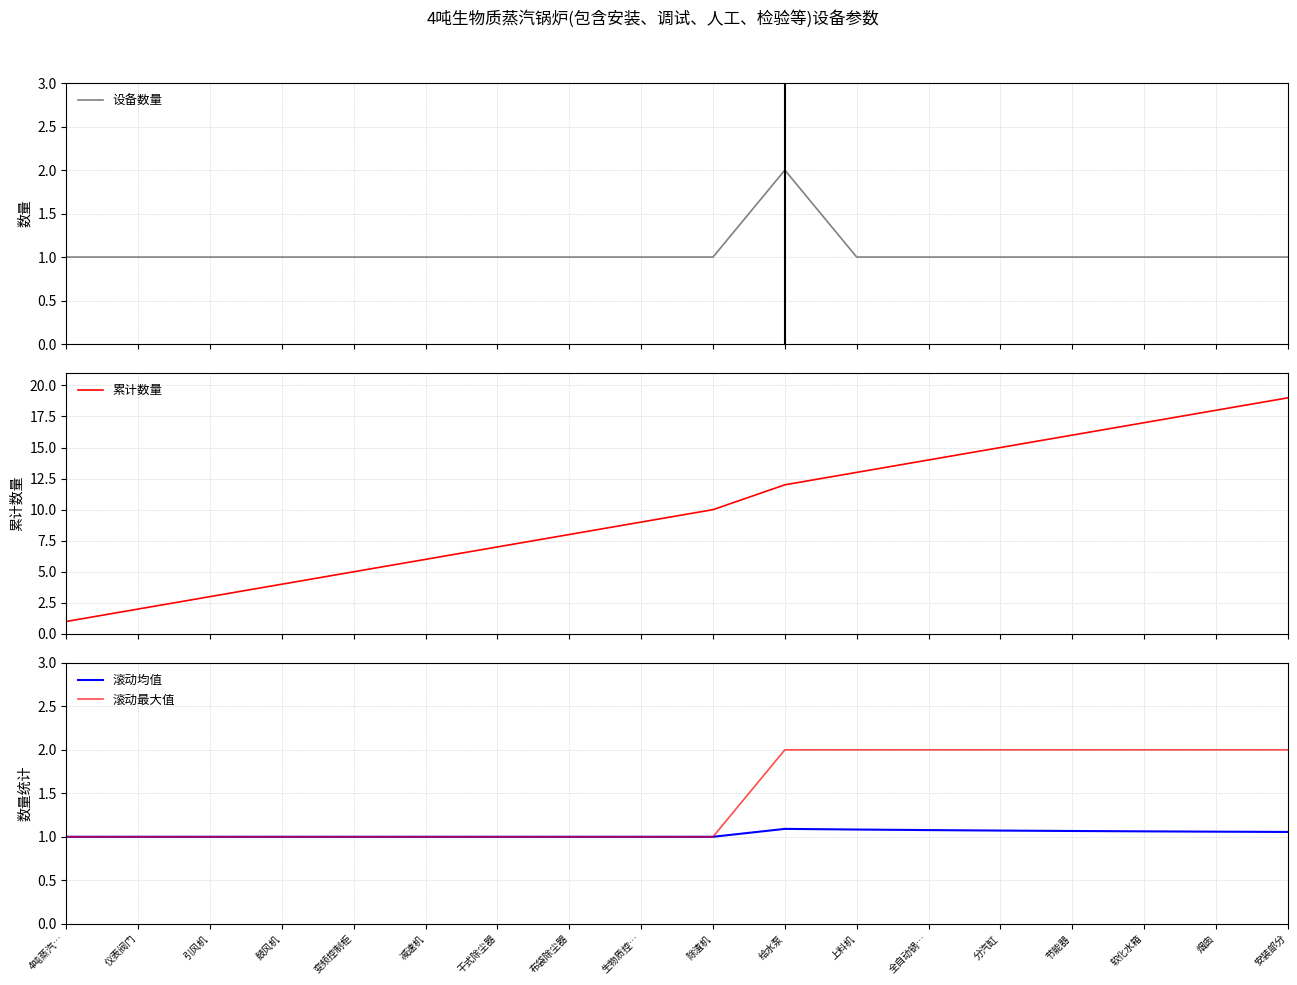

Which label corresponds to the smallest value in the chart?

4吨蒸汽…